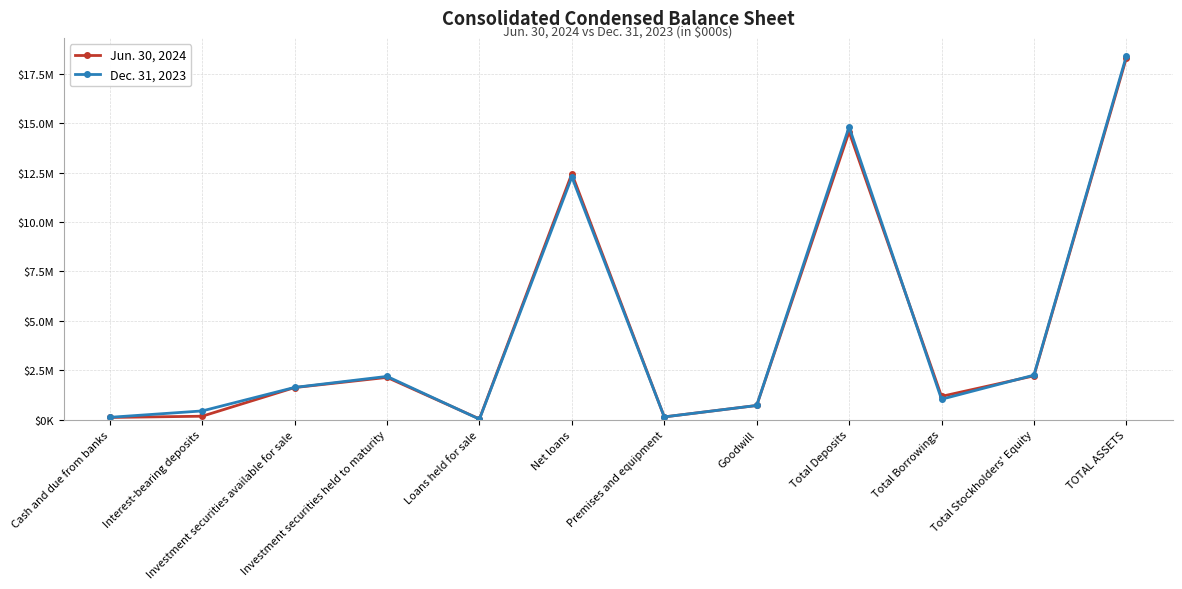

Does the chart have visible grid lines?

Yes